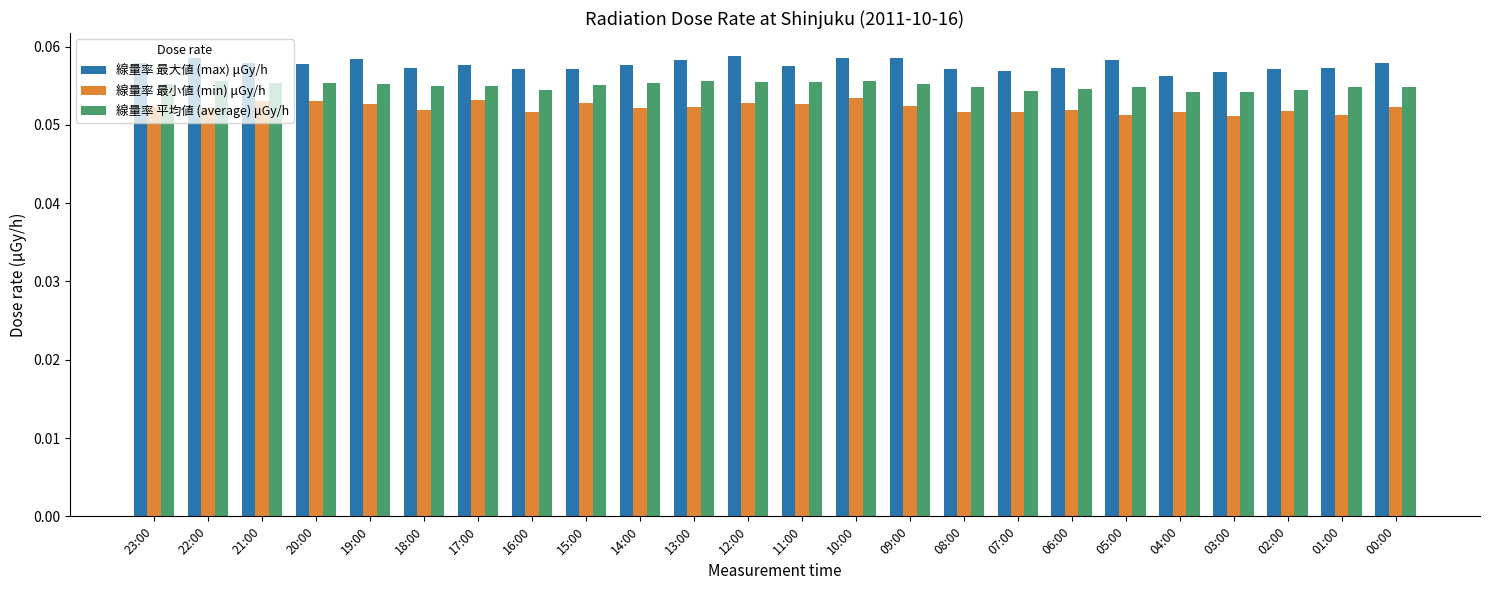

What is the sum of all 線量率 最大値 (max) μGy/h values?

1.4